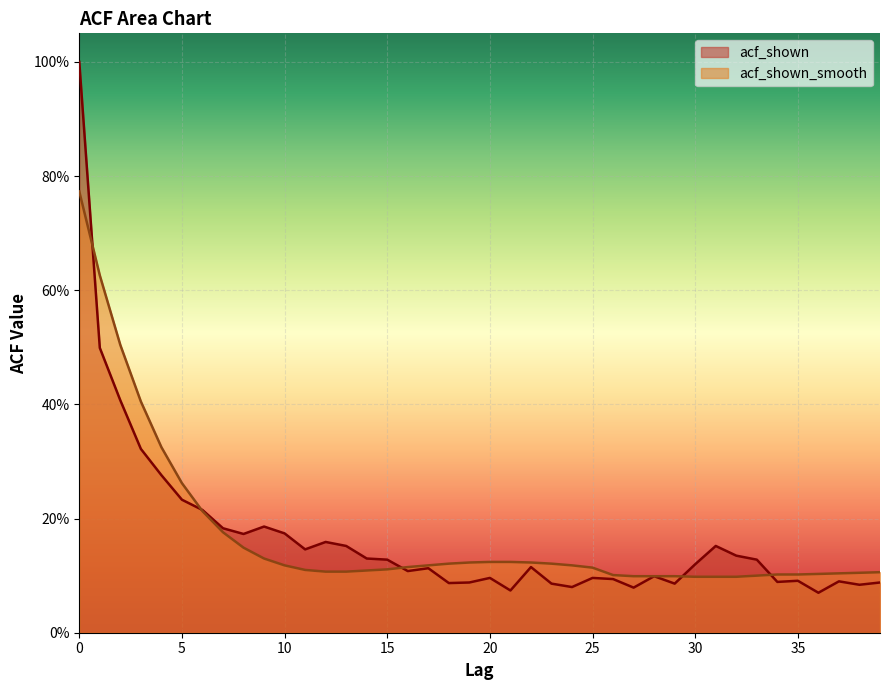

What is the total value across all series at 5?

0.5